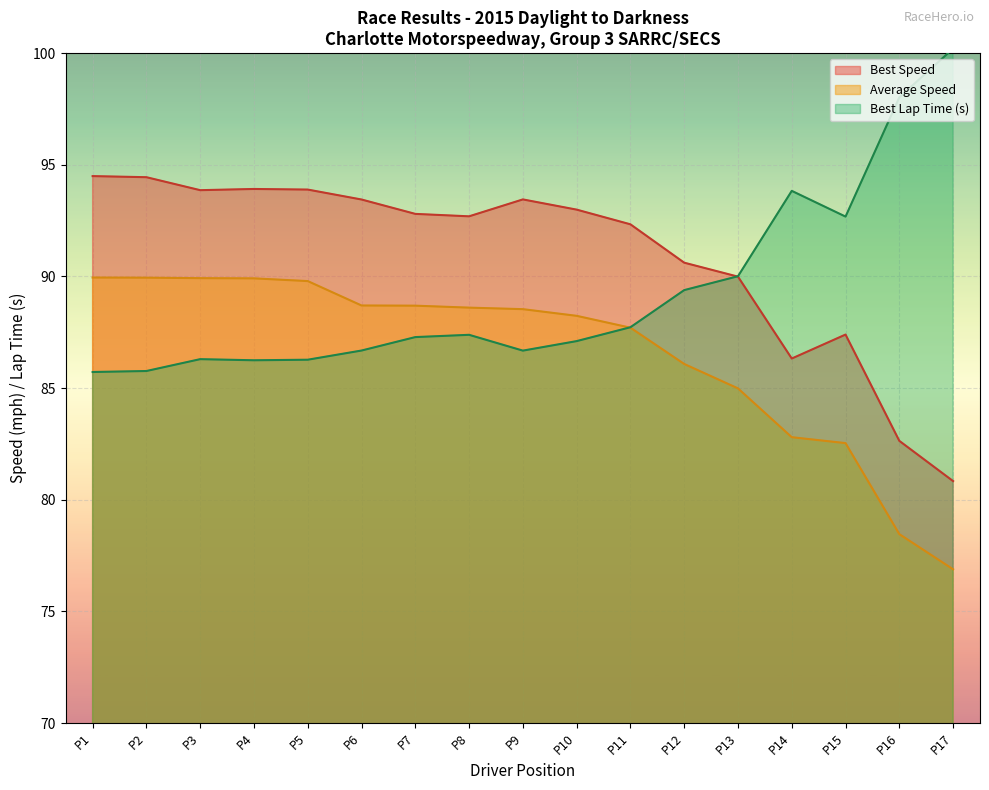

What is the total value across all series at P17?

257.9